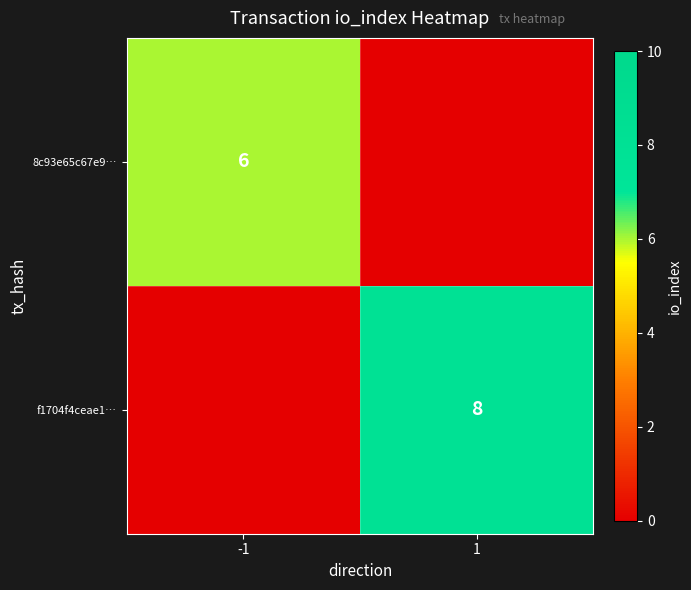

Is the value of f1704f4ceae1… at 1 greater than the value of 8c93e65c67e9… at -1?

Yes